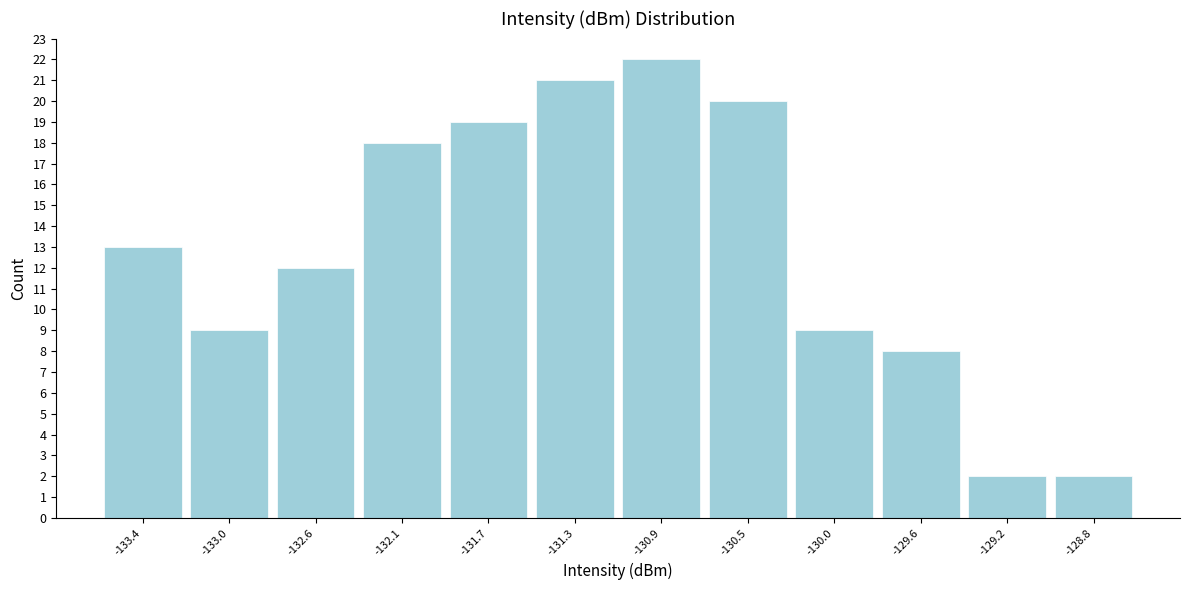

Reading left to right, list all the values displayed in this chart.

-133.4=13	-133.0=9	-132.6=12	-132.1=18	-131.7=19	-131.3=21	-130.9=22	-130.5=20	-130.0=9	-129.6=8	-129.2=2	-128.8=2